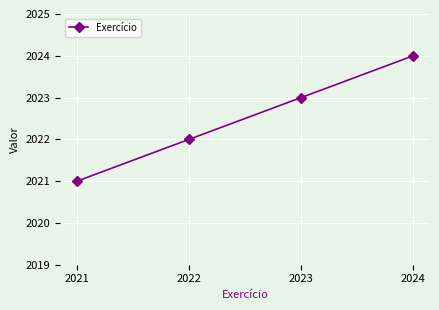

Does the chart display data point markers on the line(s)?

Yes